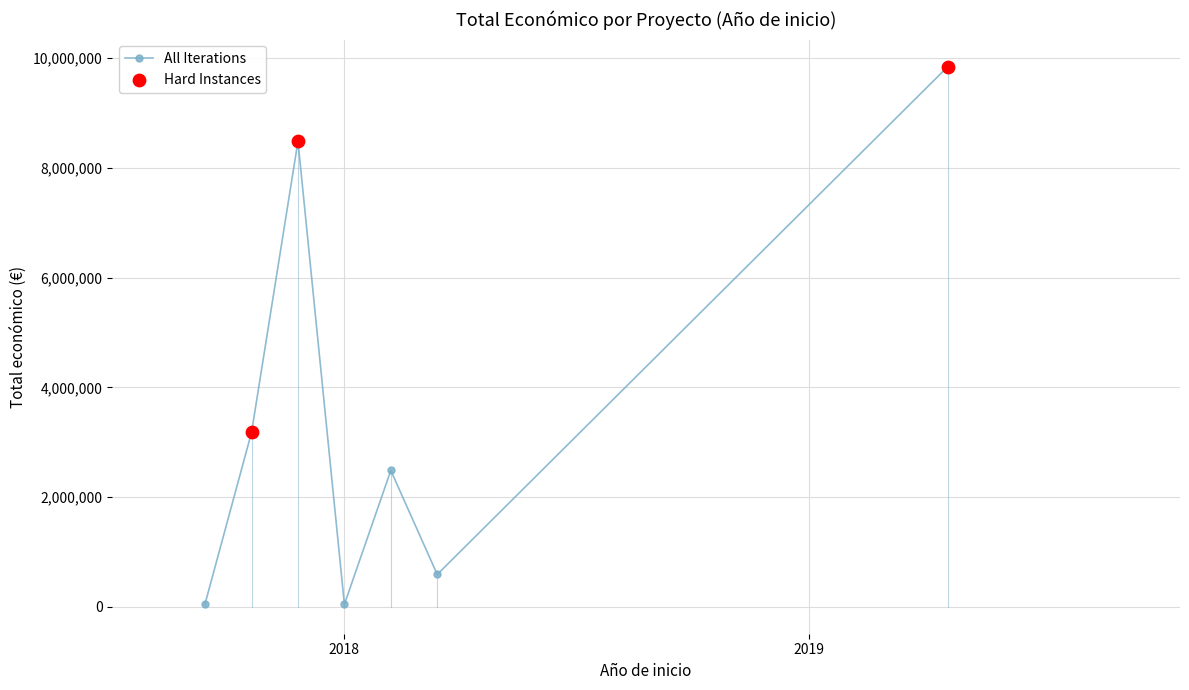

How many points are lower than both their immediate neighbors (excluding endpoints)?

2